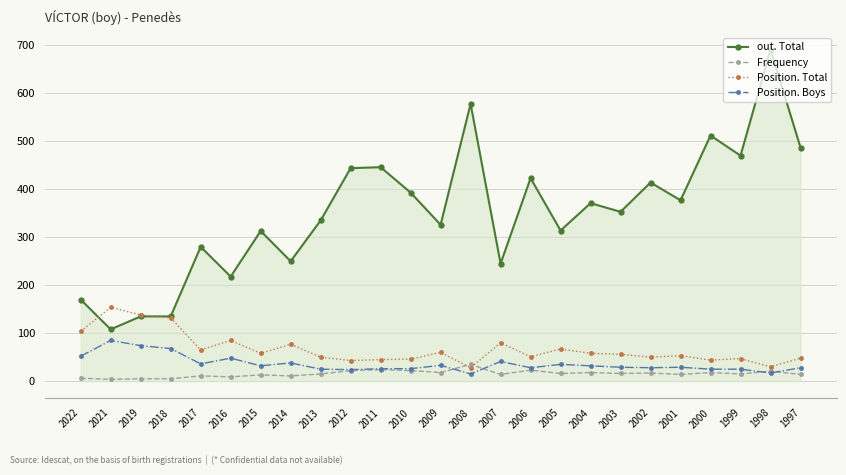

True or false: out. Total has a value of 326 at 2009.

True